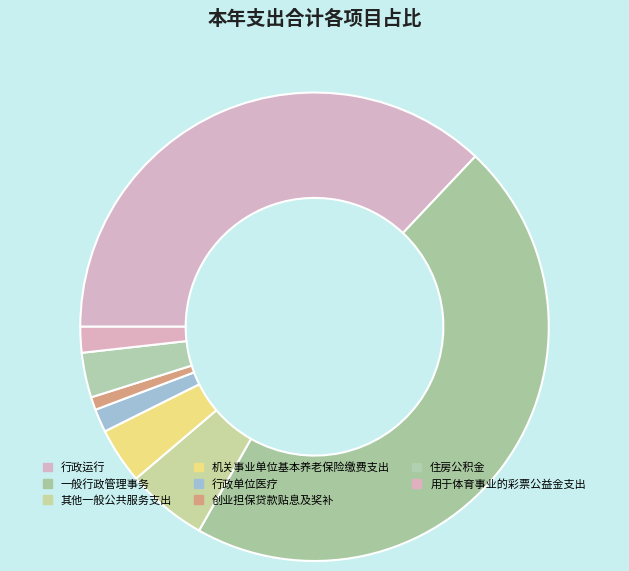

Which slice is the largest?

一般行政管理事务